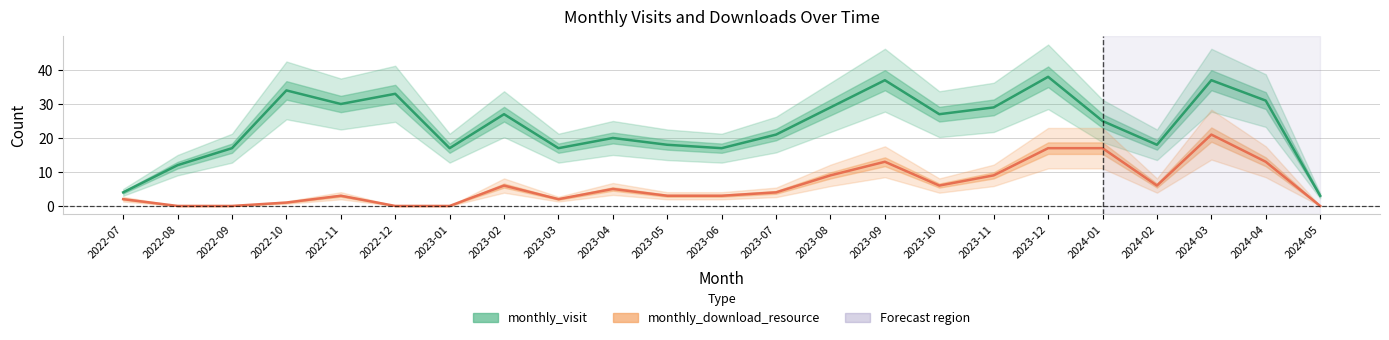

Count the number of categories in the chart.

23